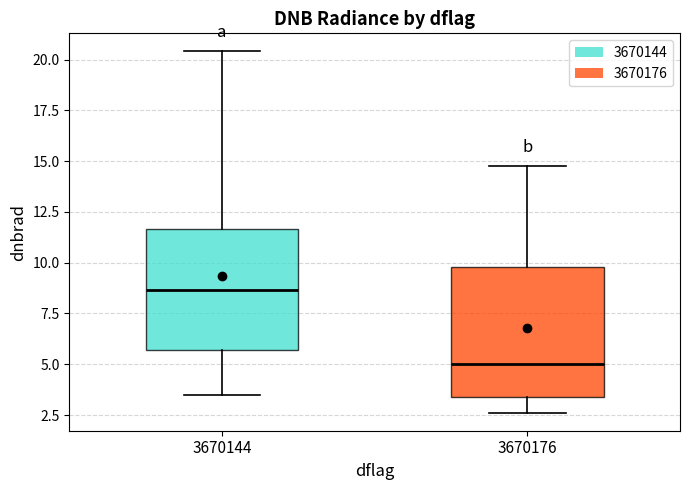

Reading left to right, read every box against the y-axis: the position of its median line, the range the box covers, and the ends of its whiskers. The values are not printed on the chart, so give them approximately, as read against the axis.

3670144: median 8.5, box 5.5 to 11.5, whiskers 3.5 to 20.5
3670176: median 5.0, box 3.5 to 10.0, whiskers 2.5 to 15.0